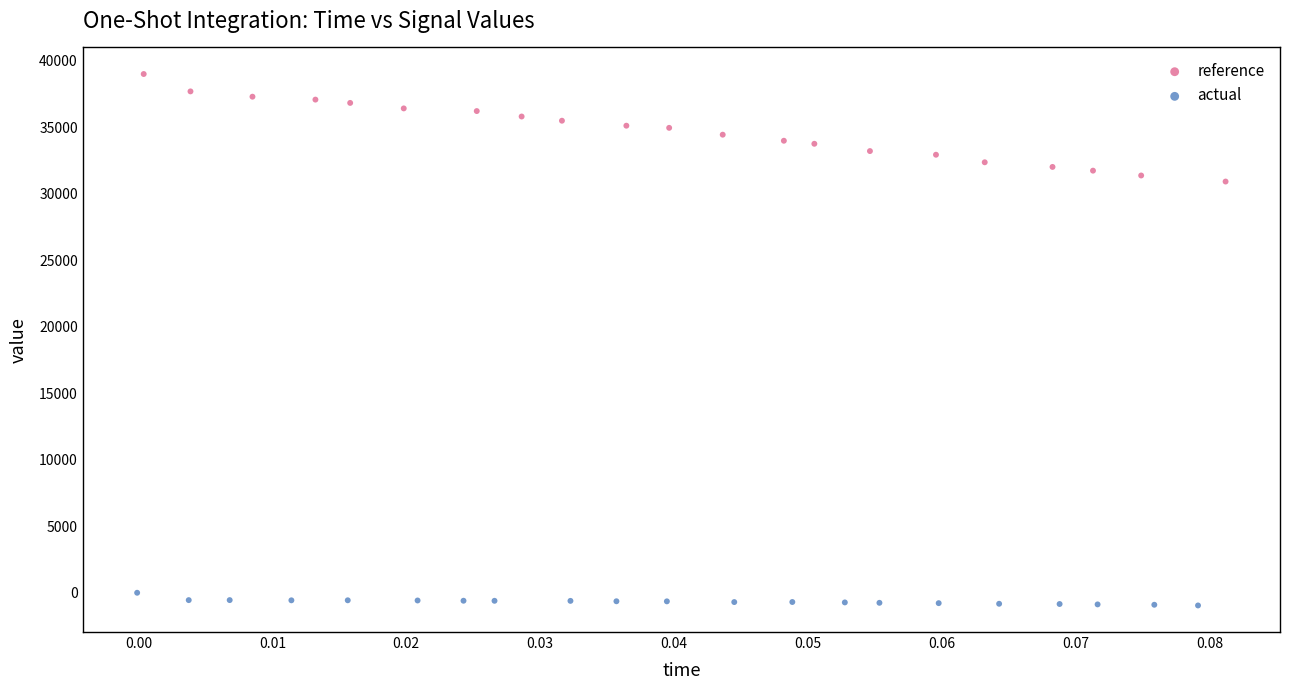

Which series has the largest Y range (max minus min)?

reference